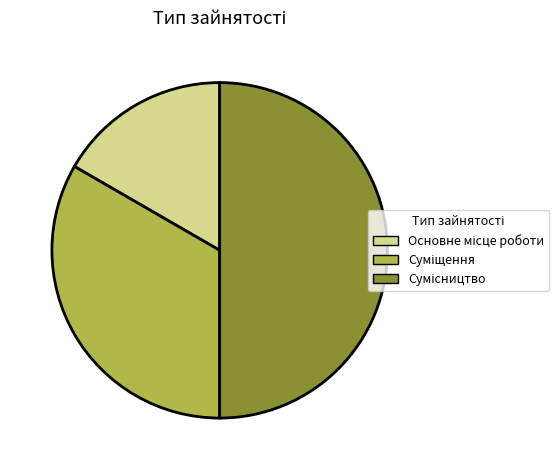

How many slices are in this pie chart?

3